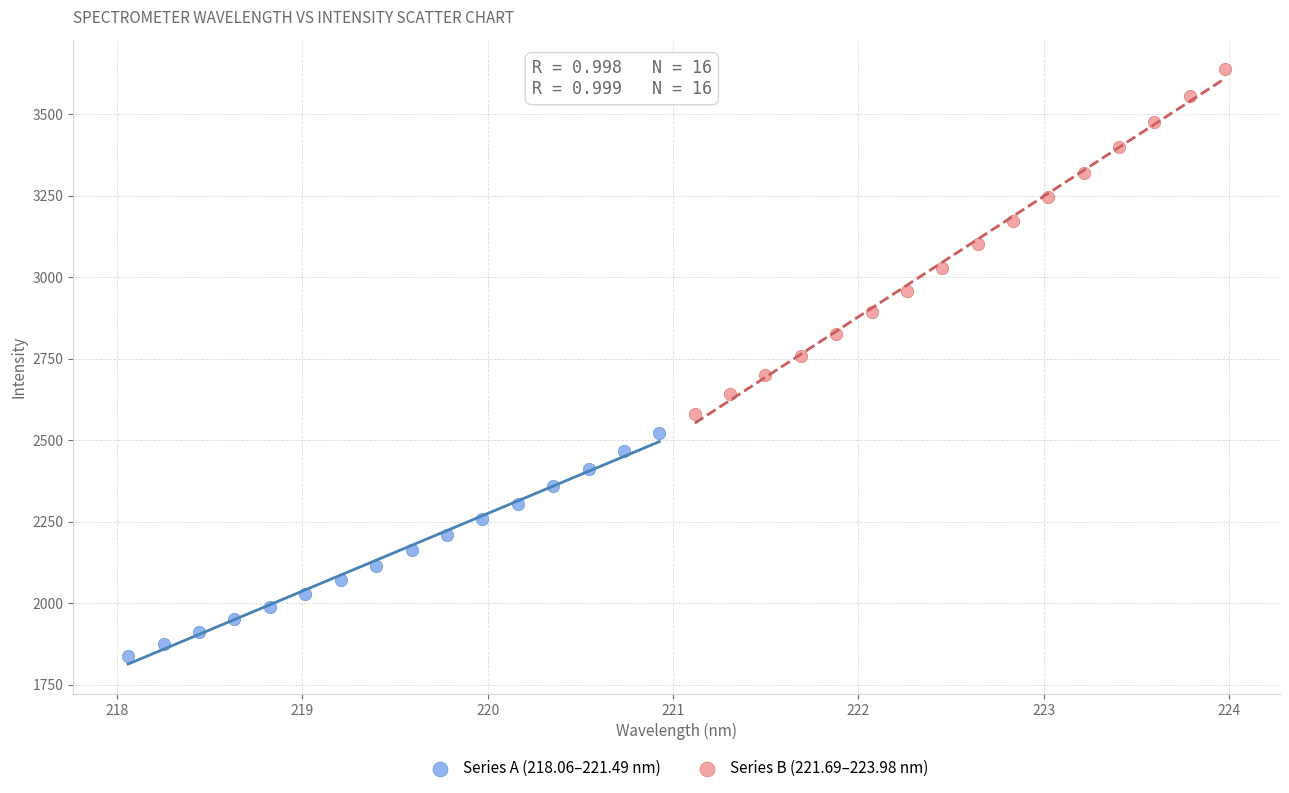

Which series contains the highest Y value?

Series B (221.69–223.98 nm)